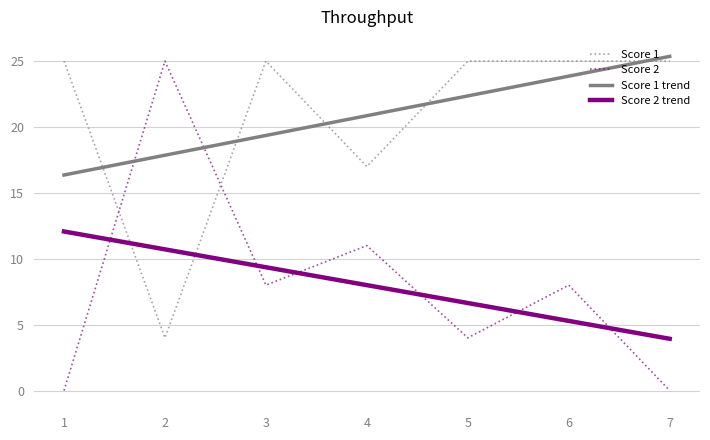

Is it true that Score 2 trend equals 12.1 at 1?

True